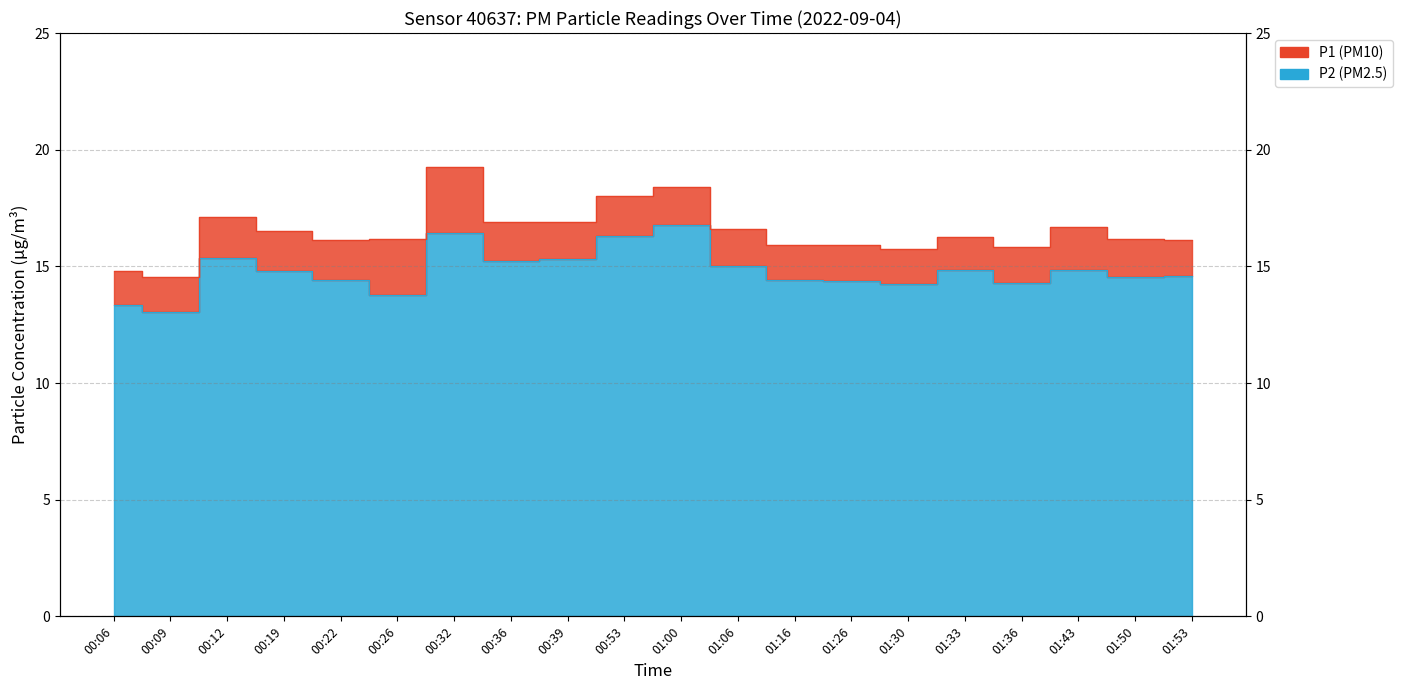

The P1 series shows 15.8 at 01:36. True or false?

True